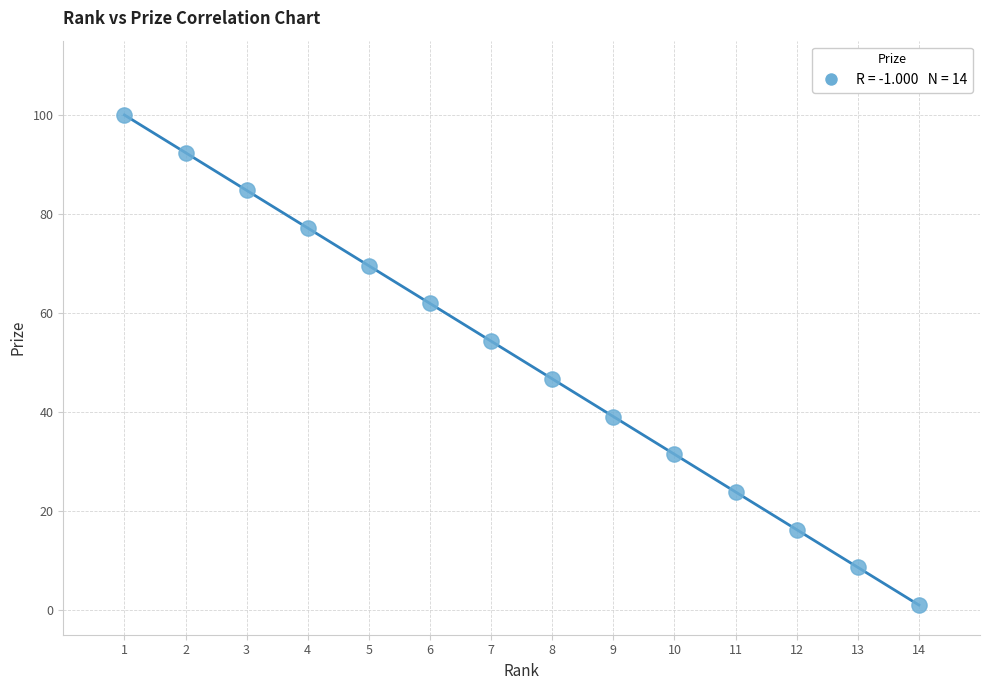

What is the range of Y values (max minus min)?

99.0